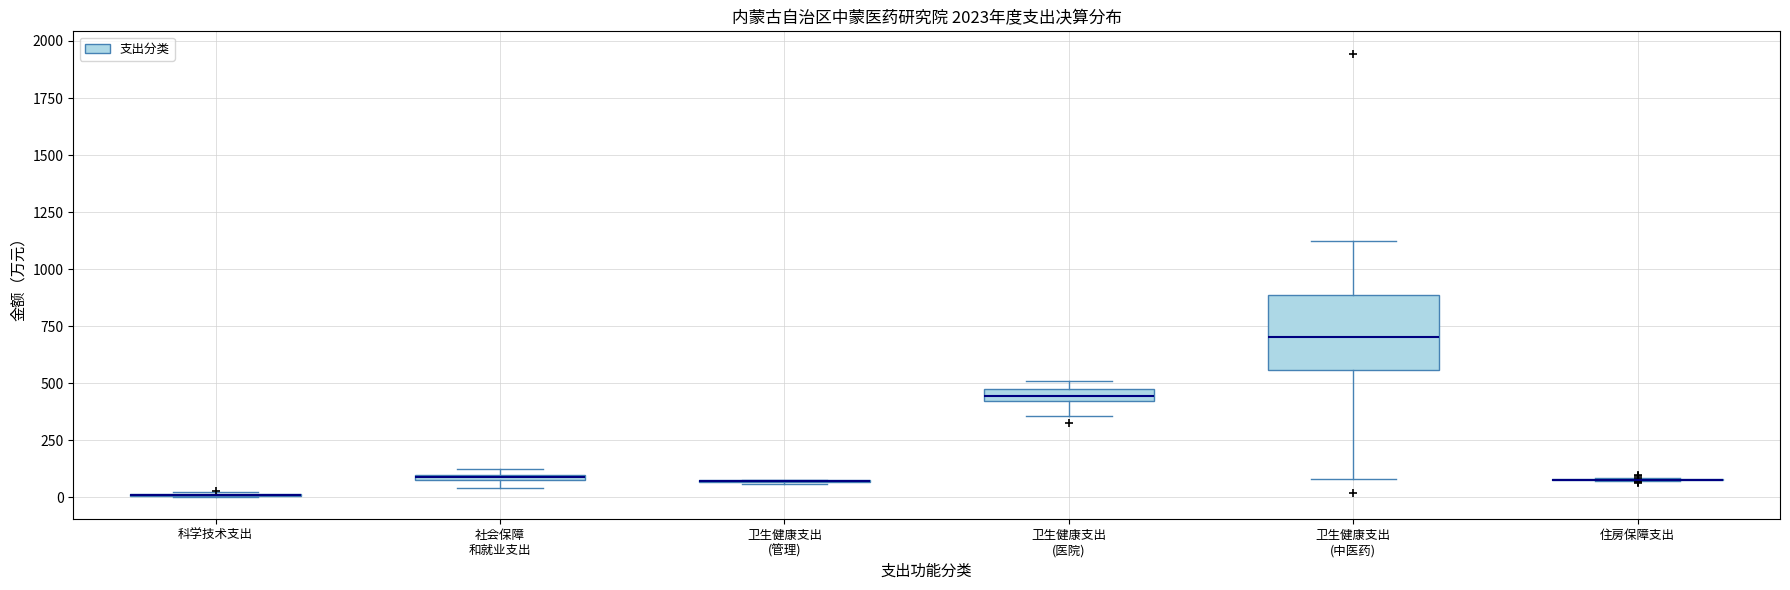

Comparing the boxes themselves (not the whiskers), which one is the tallest?

卫生健康支出 (中医药)